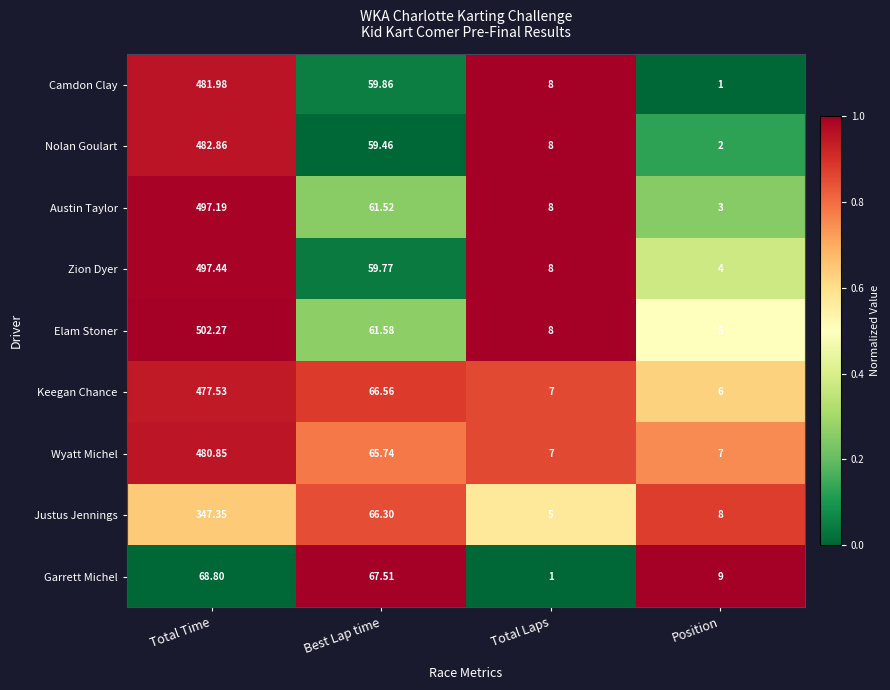

Where does the Nolan Goulart series first go above 59?

Total Time